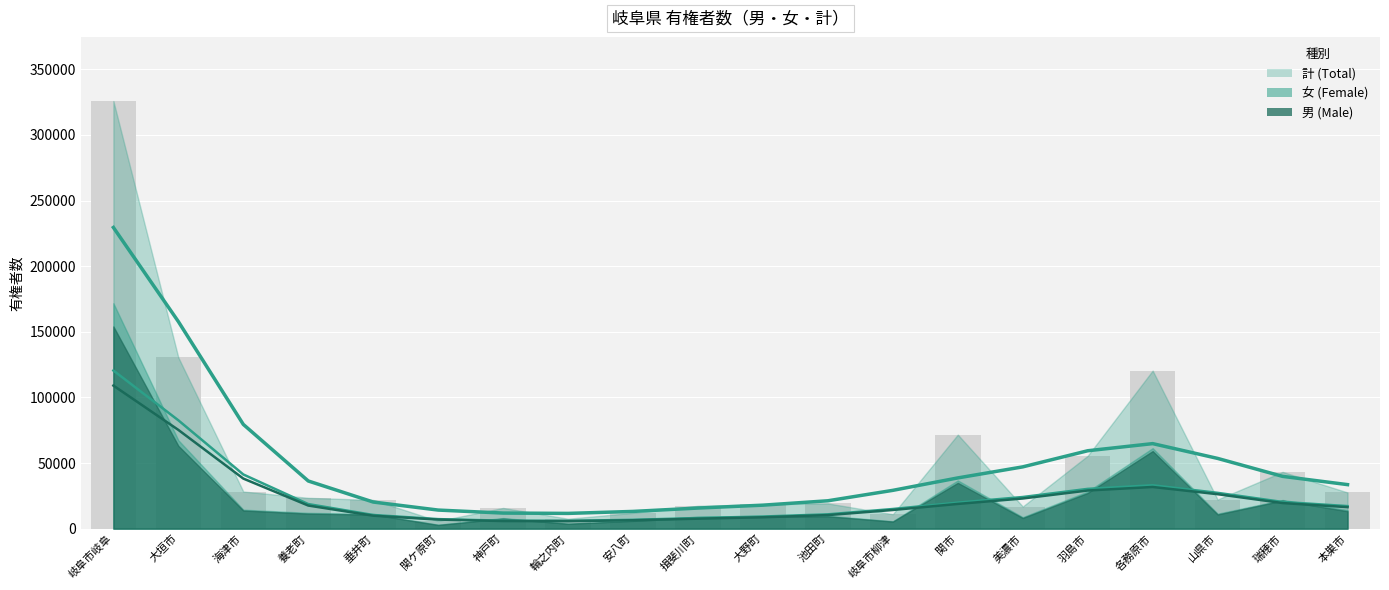

What is the label of the 18th bar from the right?

海津市